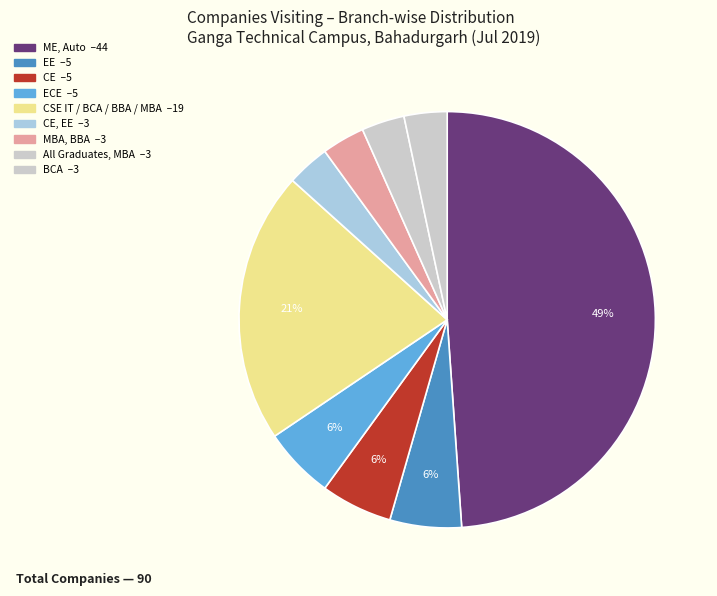

How many slices are in this pie chart?

9